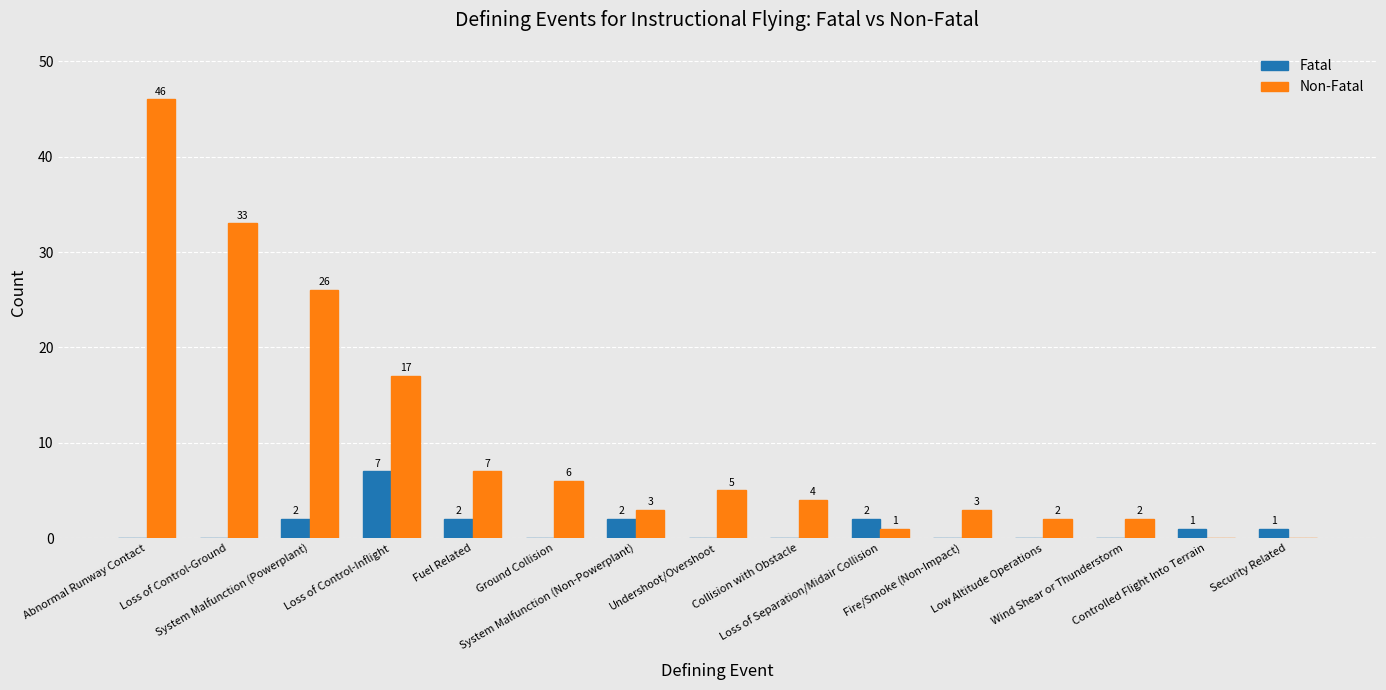

The value of Fatal at Abnormal Runway Contact is 4. True or false?

False